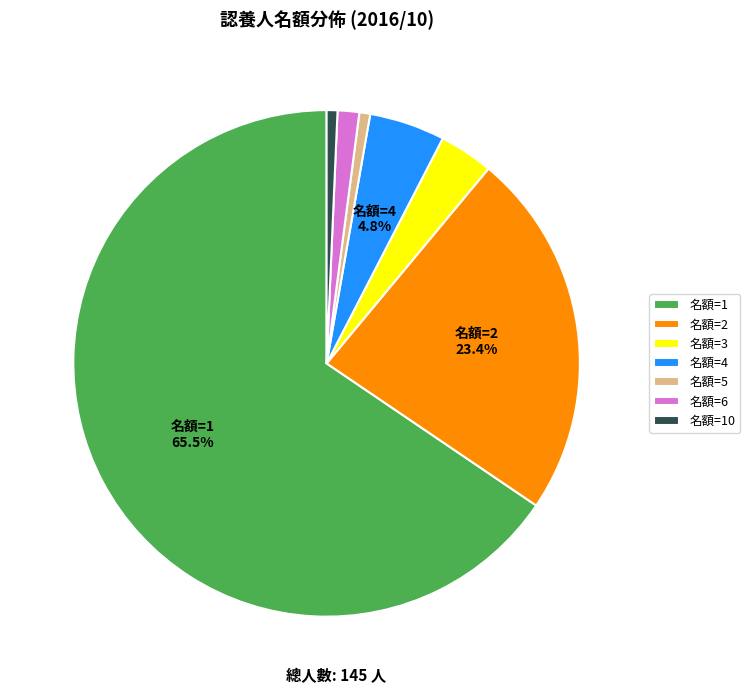

Which category has the biggest portion of the pie?

名額=1